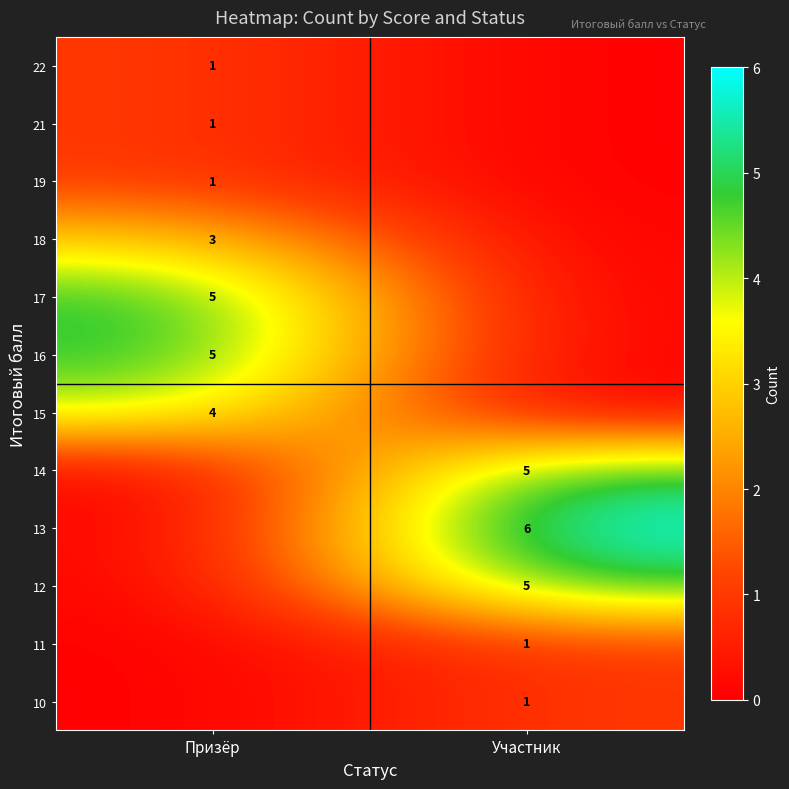

At how many categories does at least one series exceed 3?

2